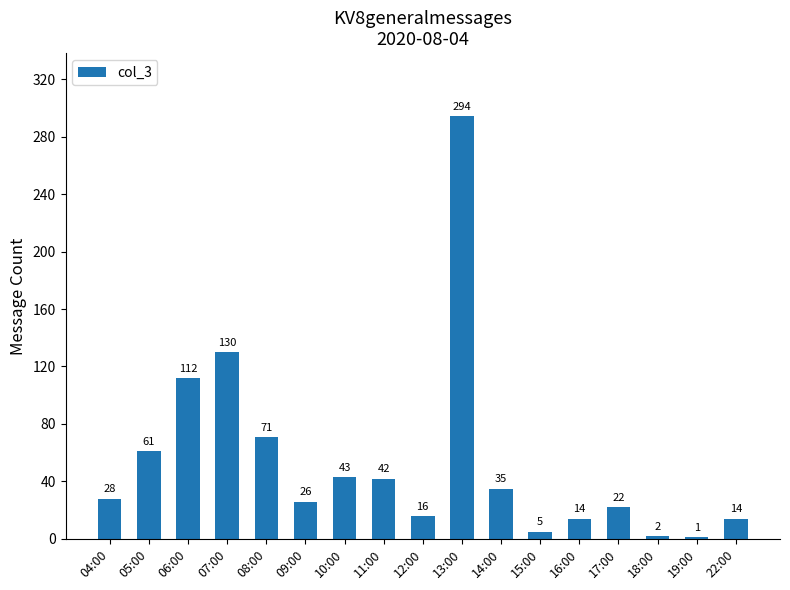

The value at 13:00 is 159. True or false?

False